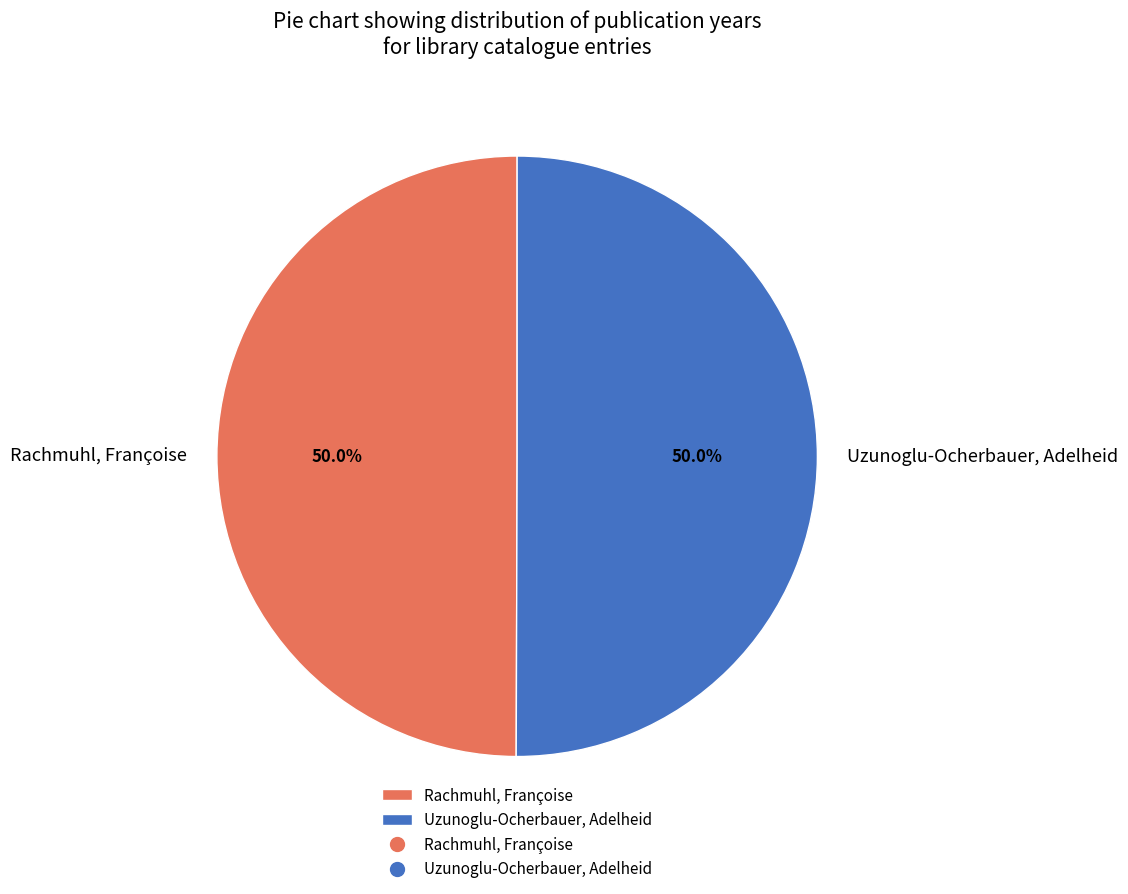

What percentage is the Uzunoglu-Ocherbauer, Adelheid slice, to the nearest percent?

50%